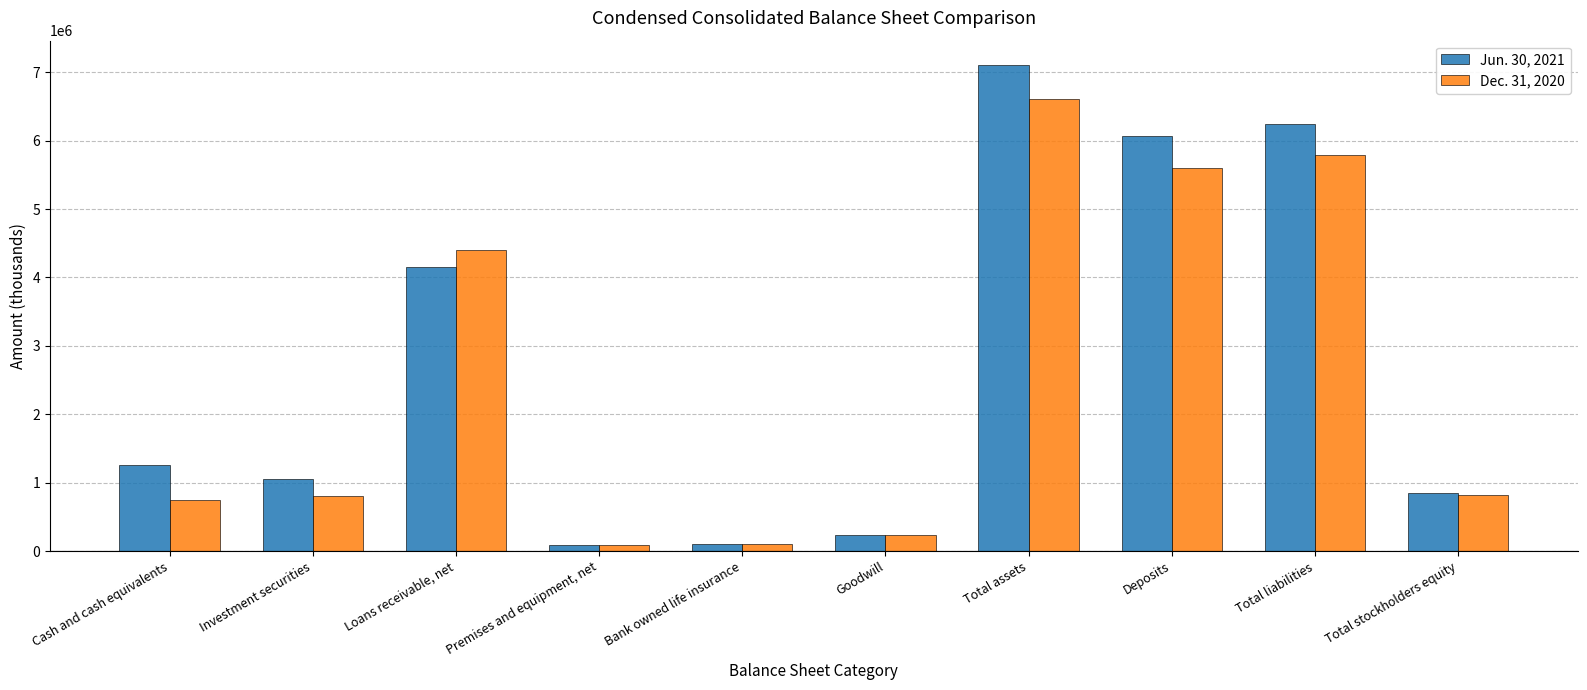

True or false: Dec. 31, 2020 has a value of 820439 at Total stockholders equity.

True